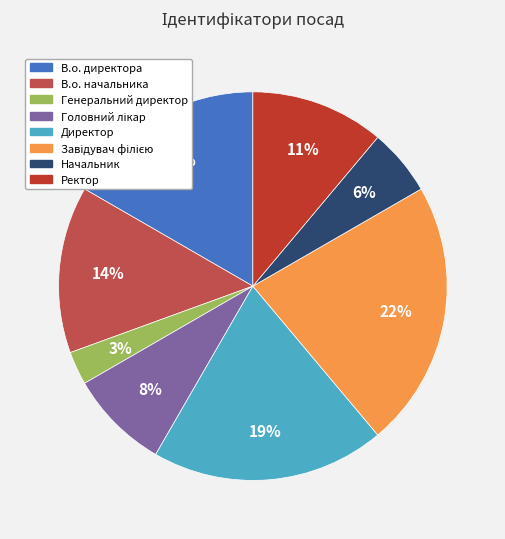

Is there any slice that represents more than half of the pie?

No